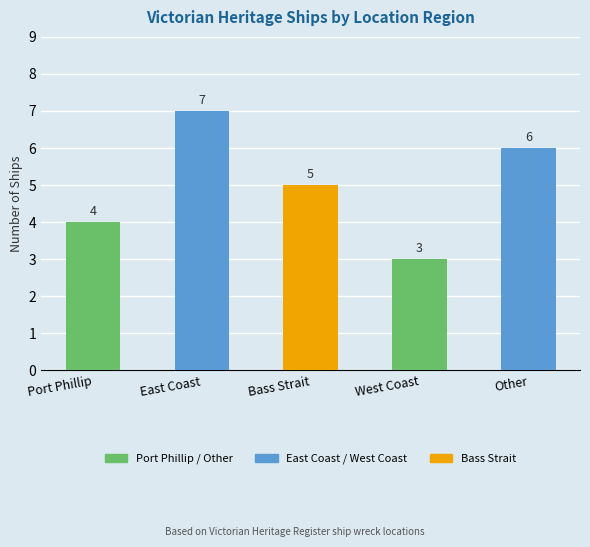

List the labels in order of value, largest first.

East Coast, Other, Bass Strait, Port Phillip, West Coast